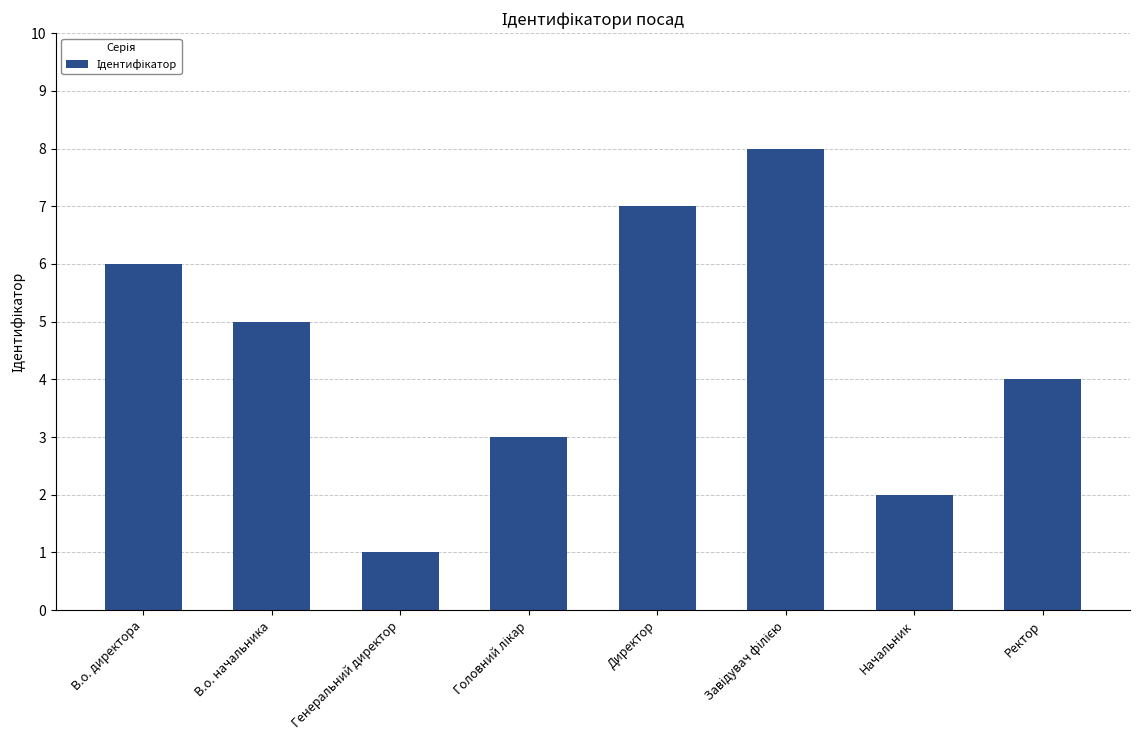

What is the sum of all values?

36